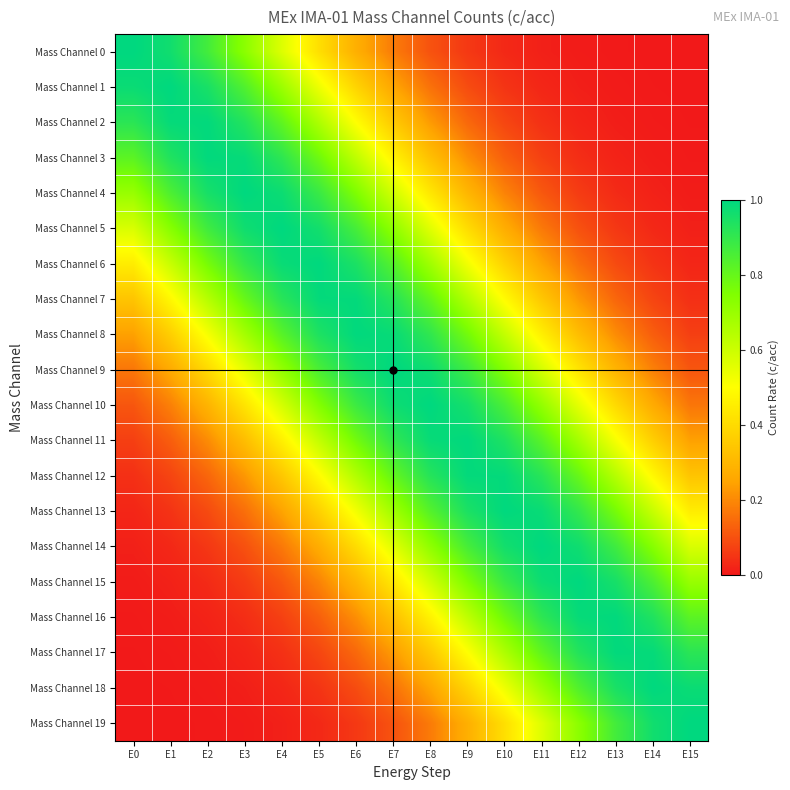

At how many categories does at least one series exceed 0?

16